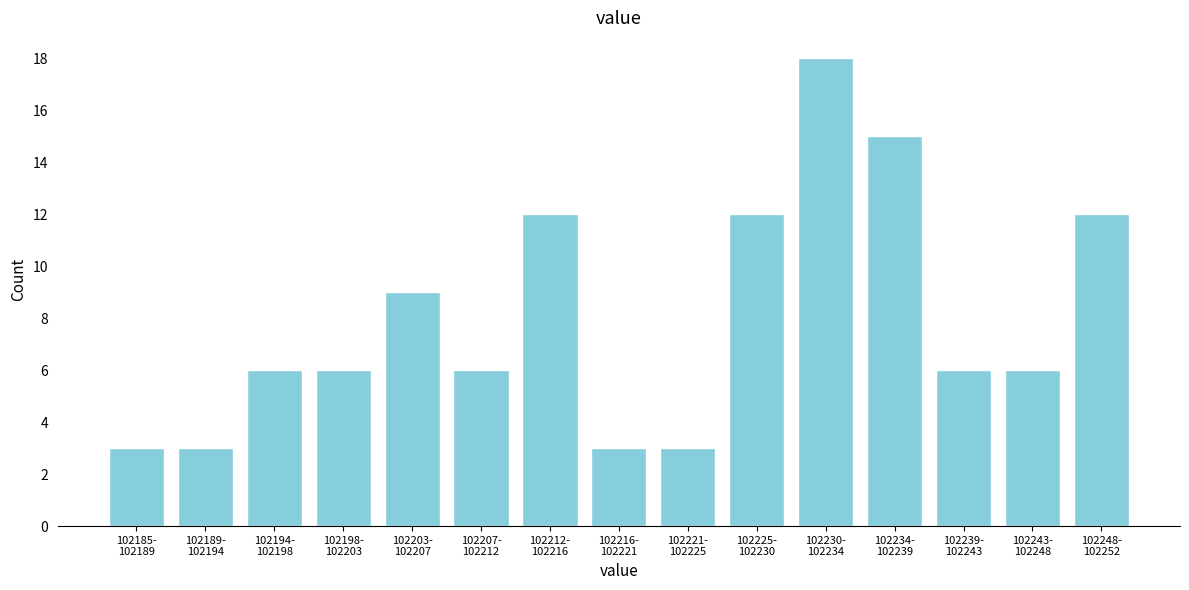

Reading left to right, transcribe all the data shown in this chart.

3	3	6	6	9	6	12	3	3	12	18	15	6	6	12